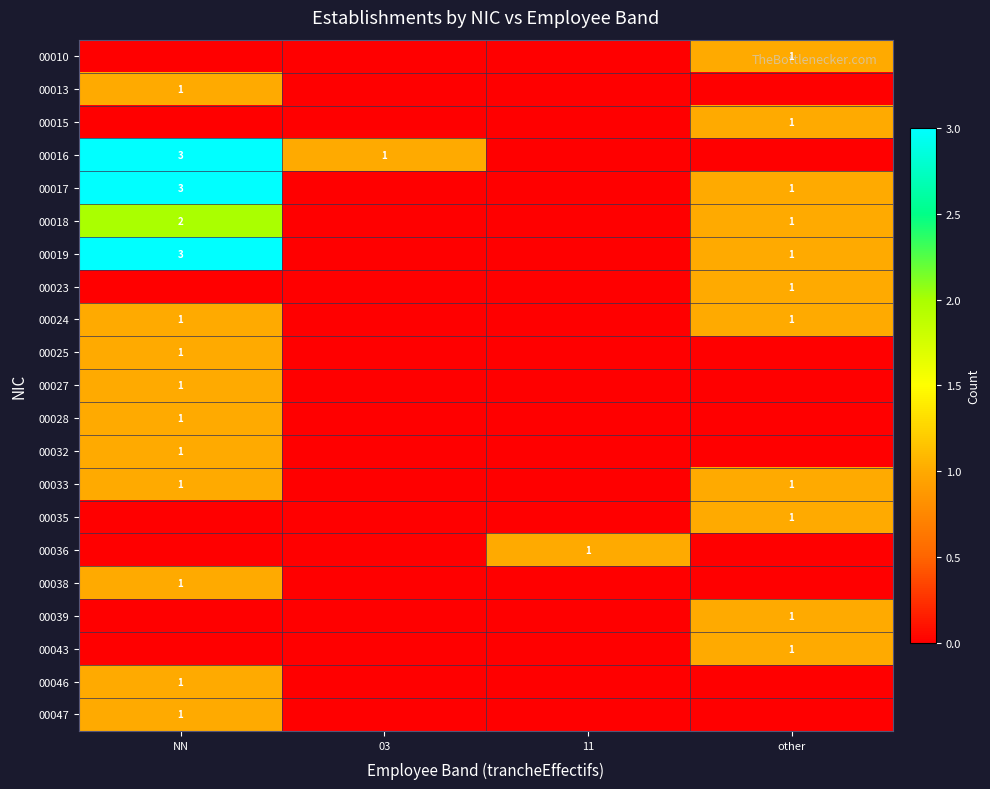

Count the number of data series in this chart.

21